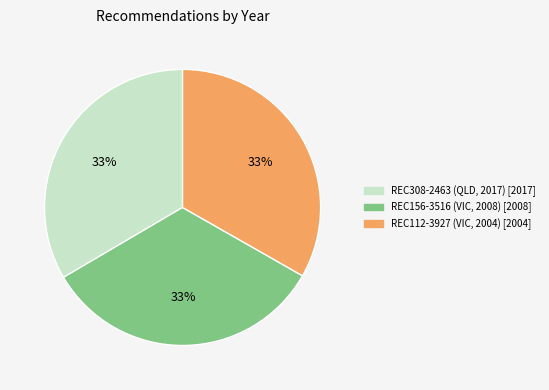

Does any single category account for the majority?

No